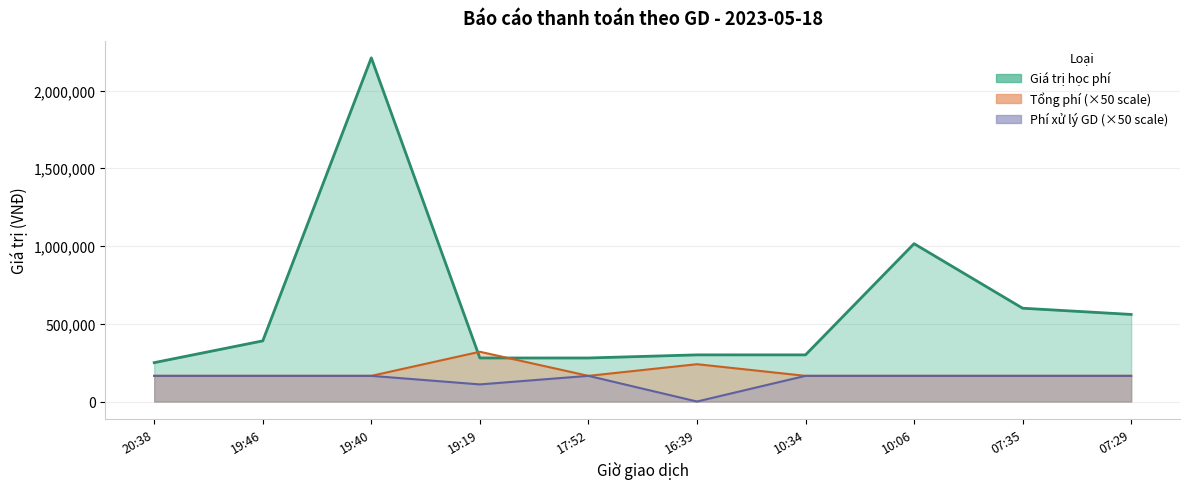

True or false: Giá trị học phí has more than 0 points higher than both neighbors.

True